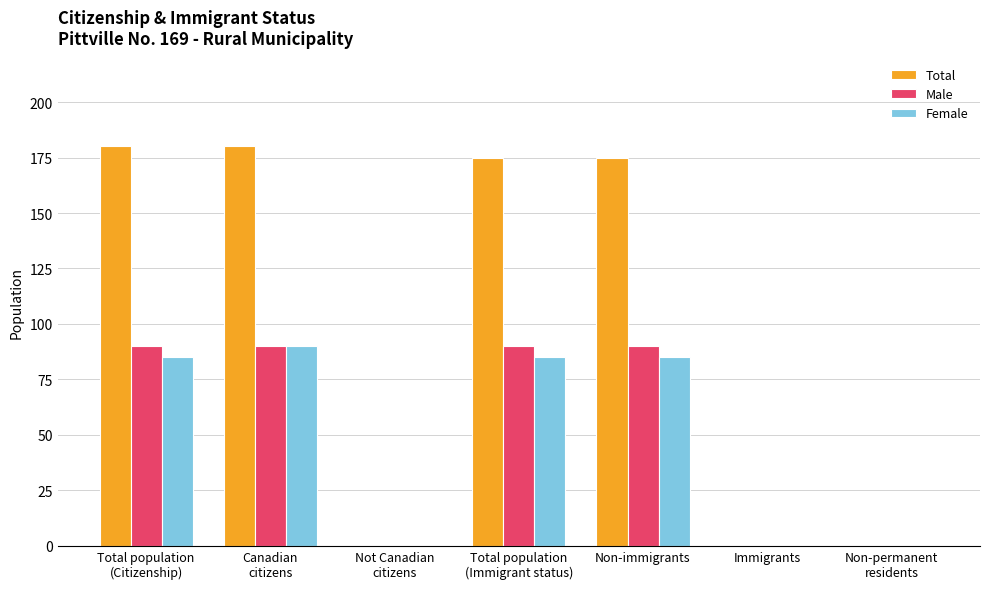

Read the Total value at Non-immigrants.

175